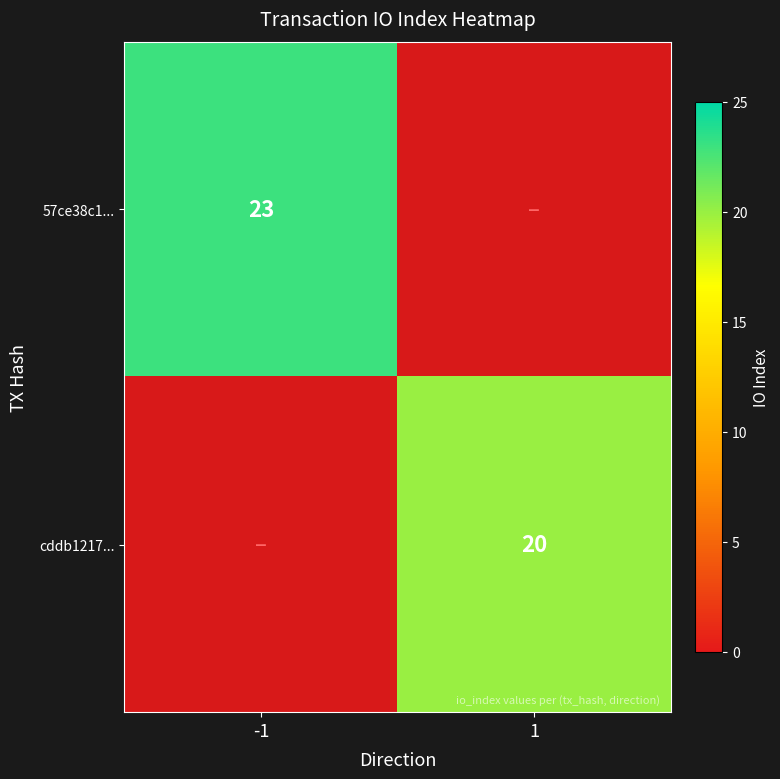

Is it true that cddb1217... equals 20 at 1?

True